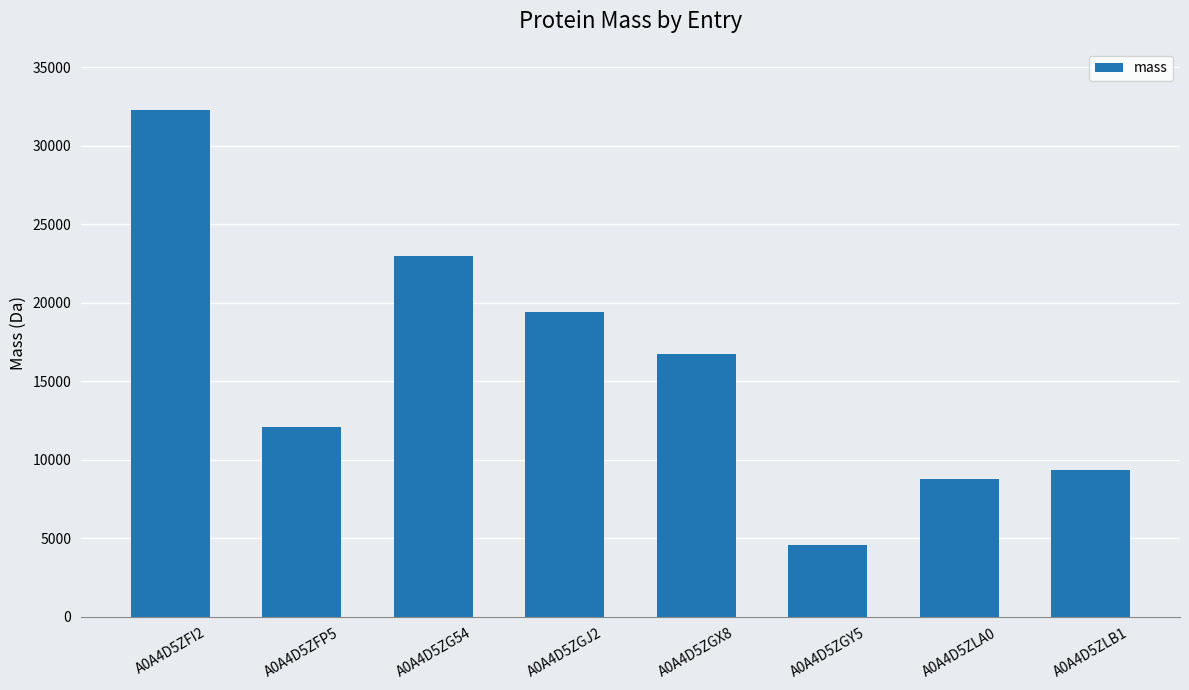

What is the sum of all values?

126128.8